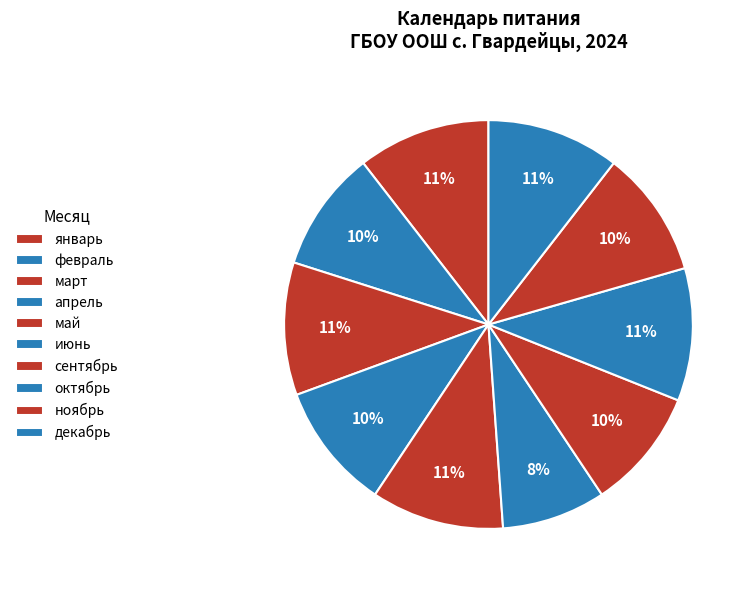

To the nearest percent, what is the combined percentage of апрель and февраль?

20%